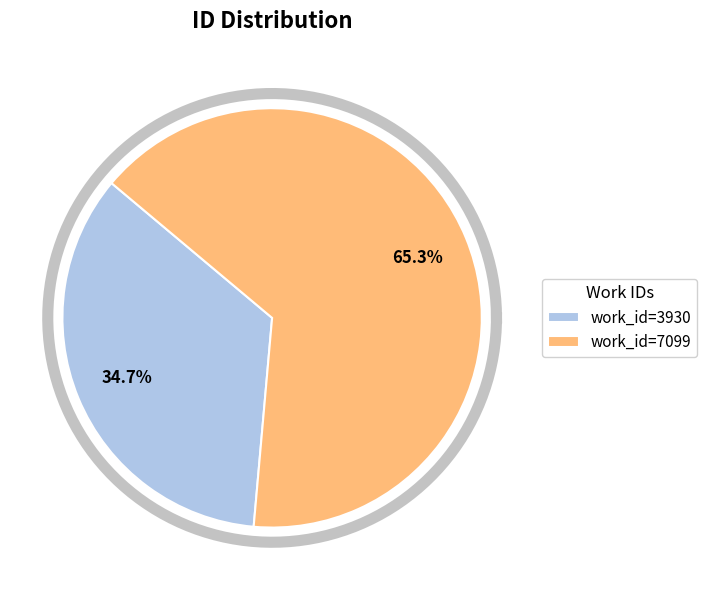

Is it true that 3930 is 35% of the pie?

True